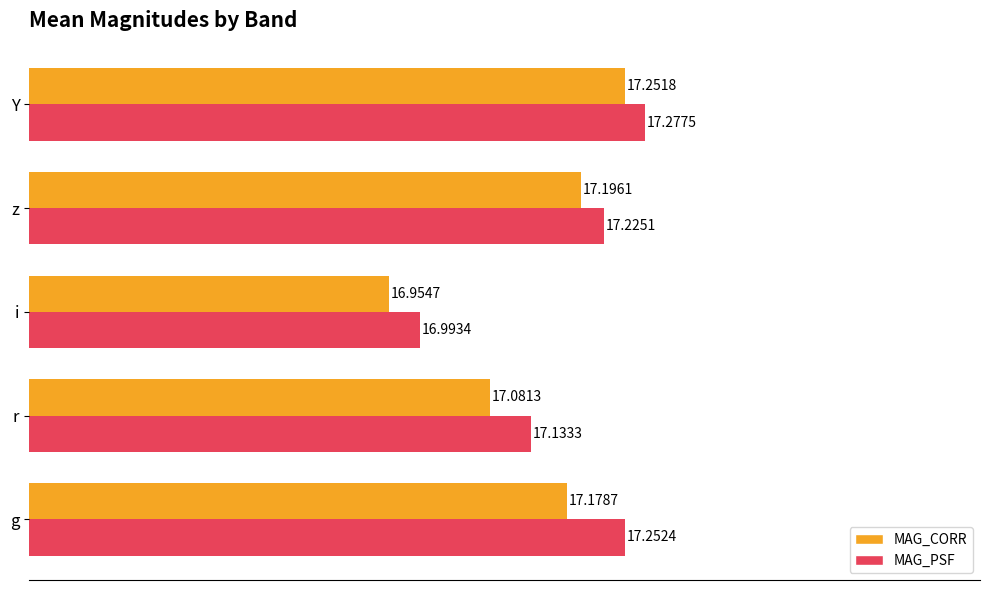

What is the average value of the MAG_CORR series?

17.1